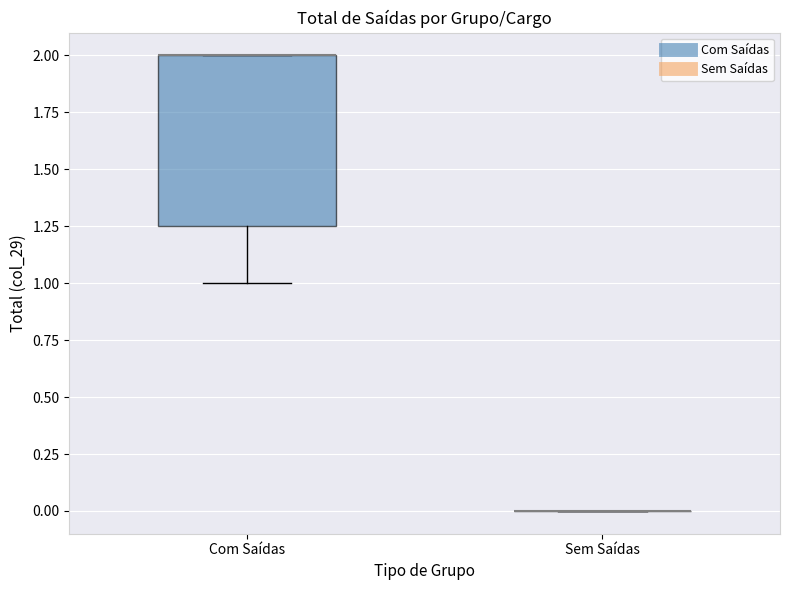

Which box is the tallest, from its lower edge to its upper edge?

Com Saídas